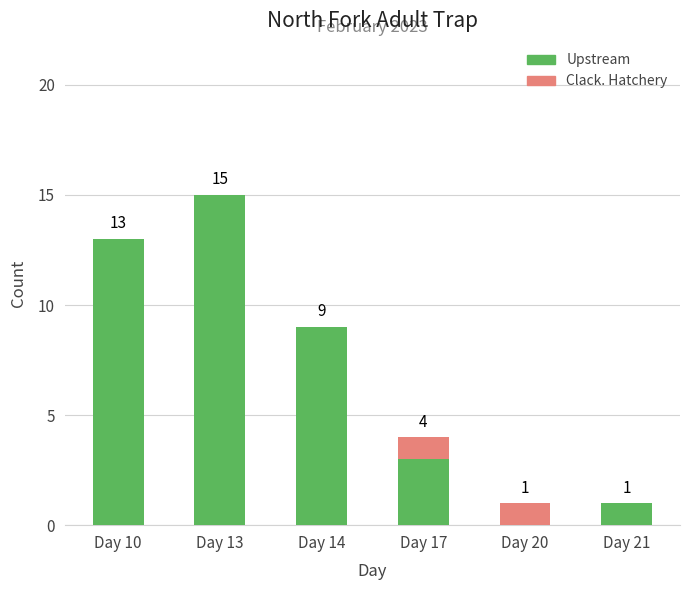

Are the bars grouped side by side (vs. stacked)?

No